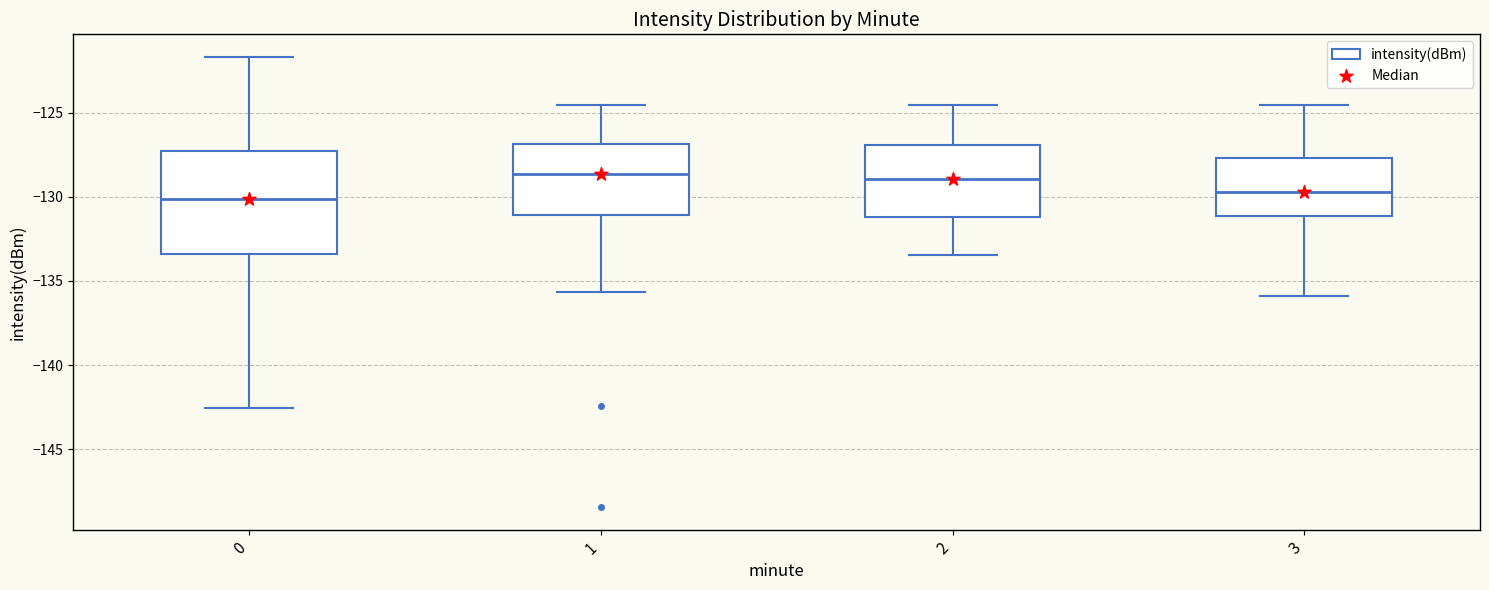

Reading left to right, transcribe this box plot: for each box, give where its median line is, the range the box spans, and where its two whiskers end, as read against the y-axis. The values are not printed on the chart, so give them approximately, as read against the axis.

0: median -130.0, box -133.5 to -127.5, whiskers -142.5 to -121.5
1: median -128.5, box -131.0 to -127.0, whiskers -135.5 to -124.5
2: median -129.0, box -131.0 to -127.0, whiskers -133.5 to -124.5
3: median -129.5, box -131.0 to -127.5, whiskers -136.0 to -124.5